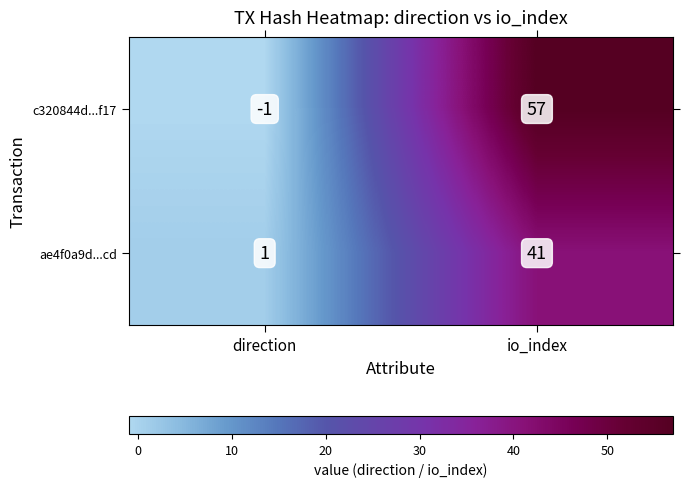

What is the difference between the highest and lowest values at io_index?

16